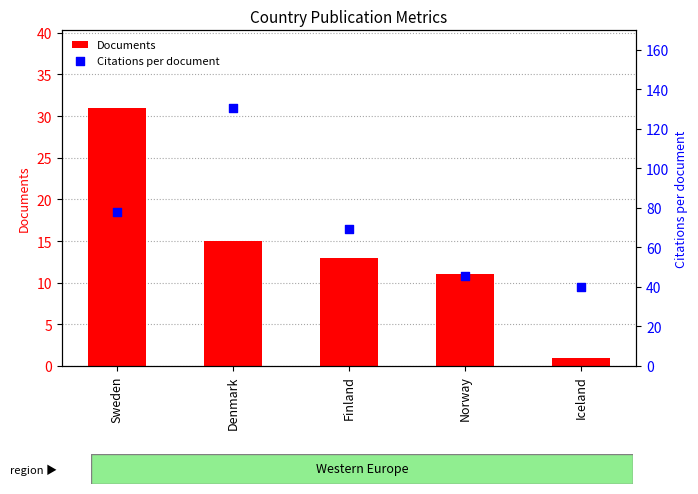

At how many categories does at least one series exceed 127?

1